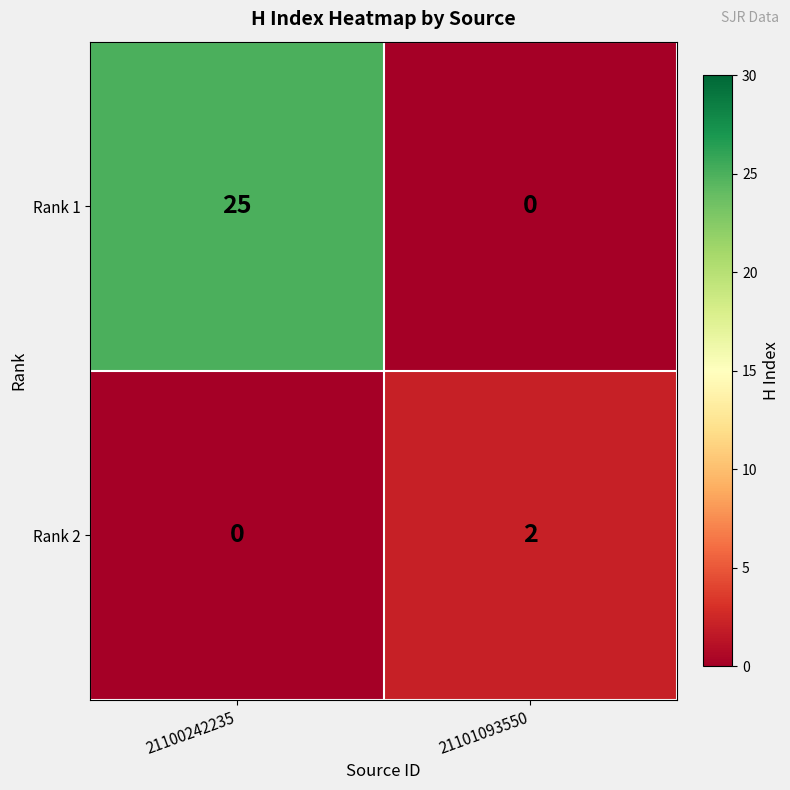

How many categories are shown in the chart?

2